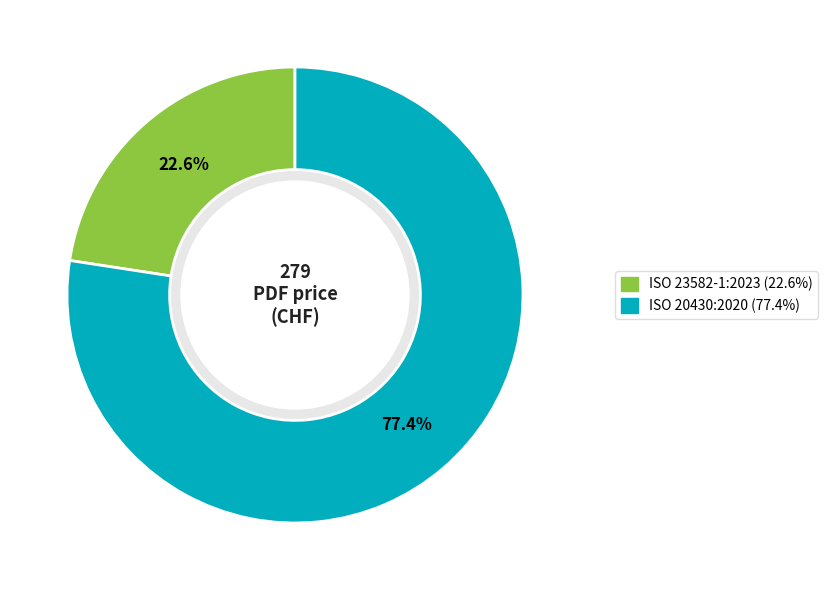

Is it true that ISO 20430:2020 is 77% of the pie?

True